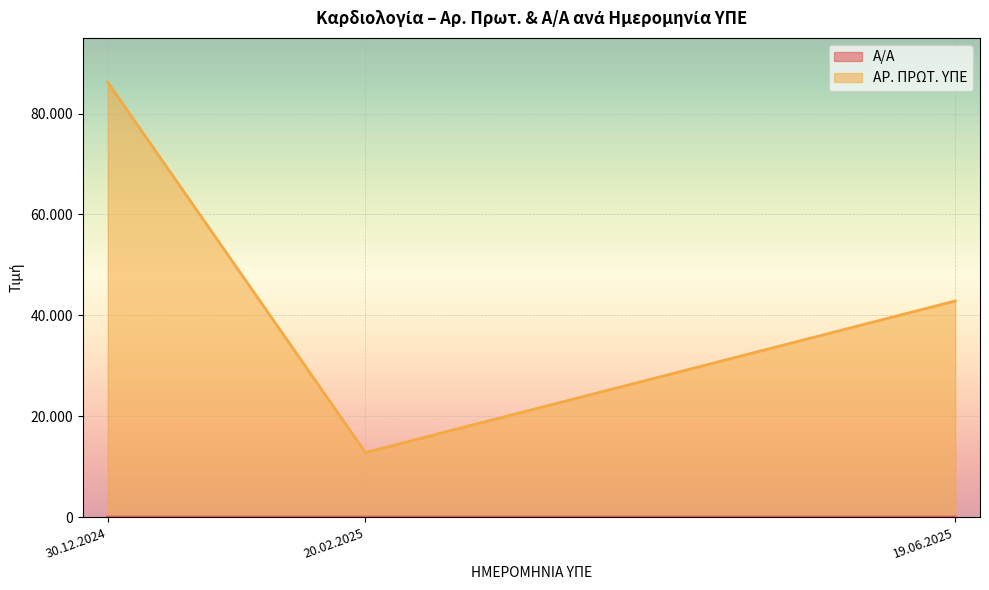

At which label does Α/Α reach its peak?

19.06.2025